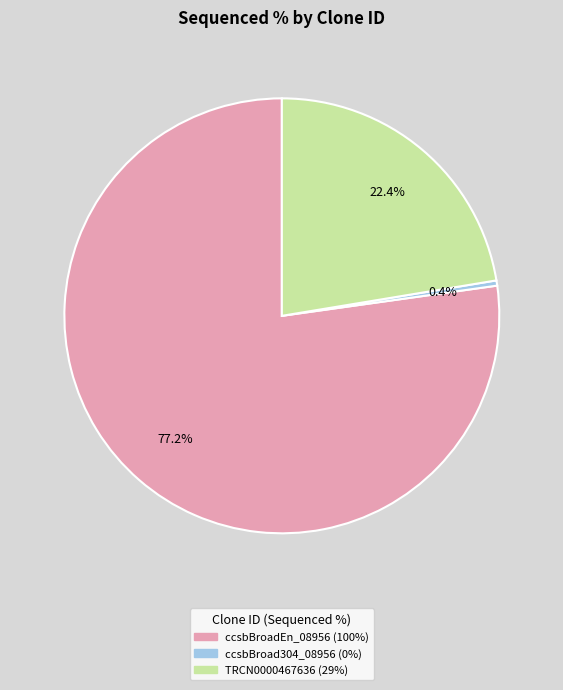

Rank the categories by value from highest to lowest.

ccsbBroadEn_08956, TRCN0000467636, ccsbBroad304_08956